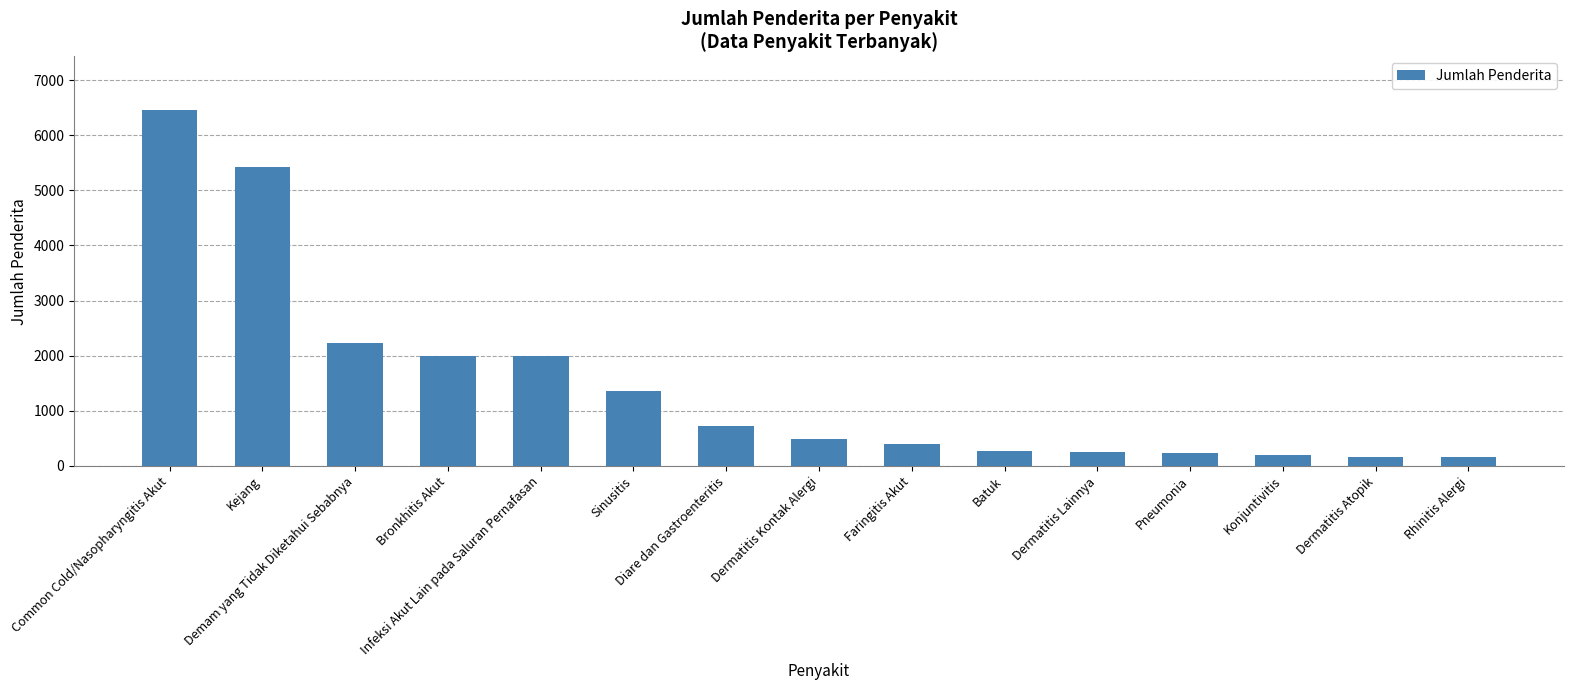

What is the greatest value displayed?

6458